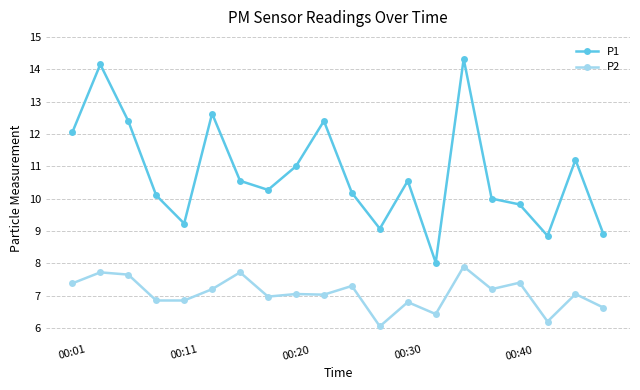

True or false: P1 and P2 intersect in this chart.

False